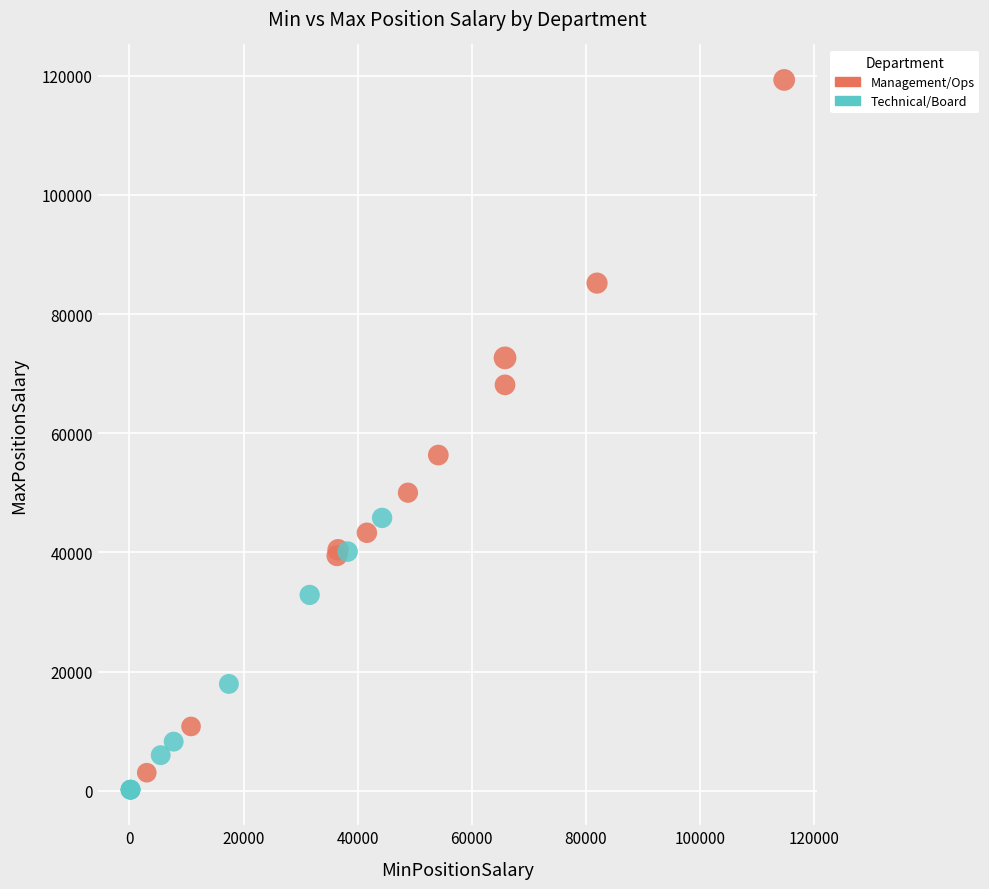

Which series has the widest spread of Y values?

Management/Ops